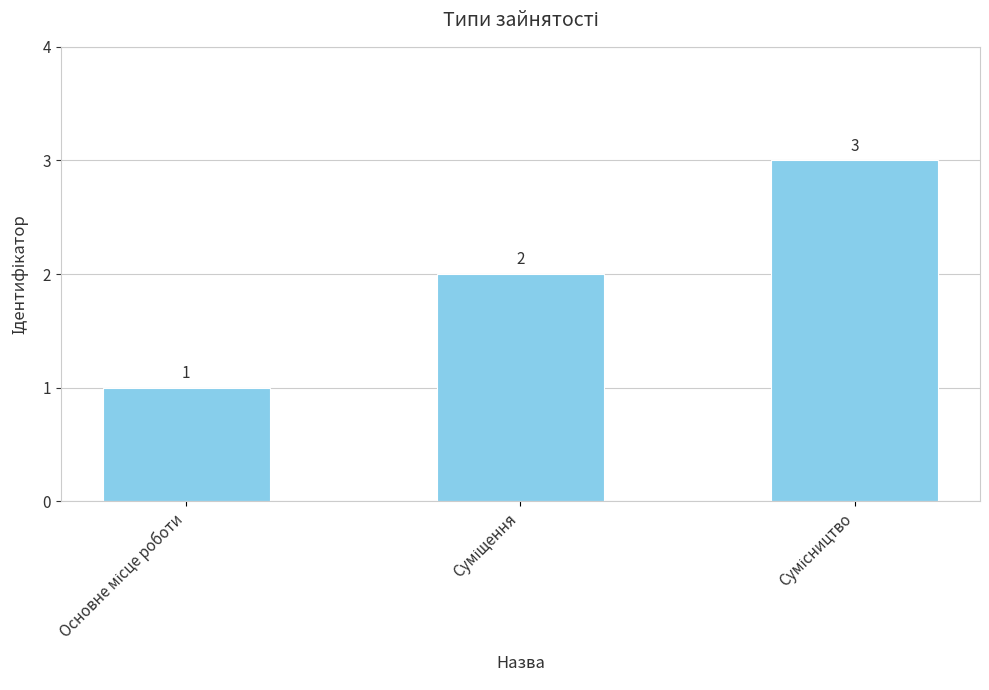

What is the value of the 2nd bar from the left?

2